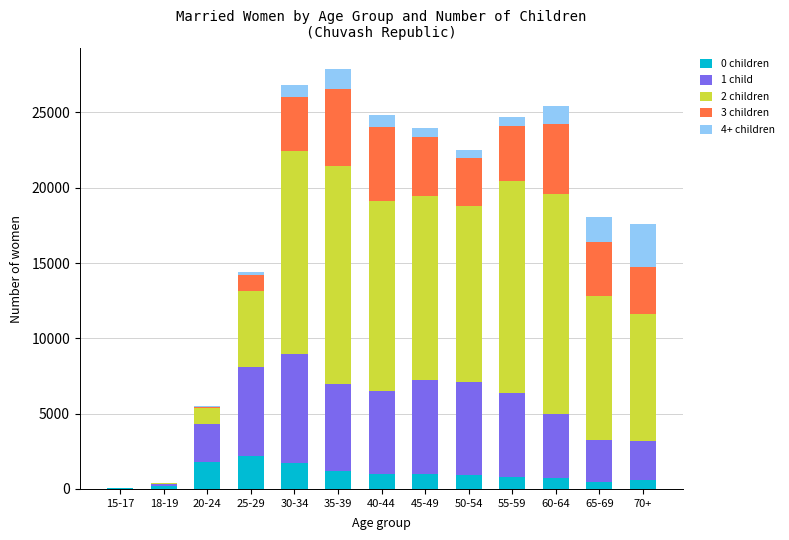

What is the difference between the 3 children values at 35-39 and 40-44?

160